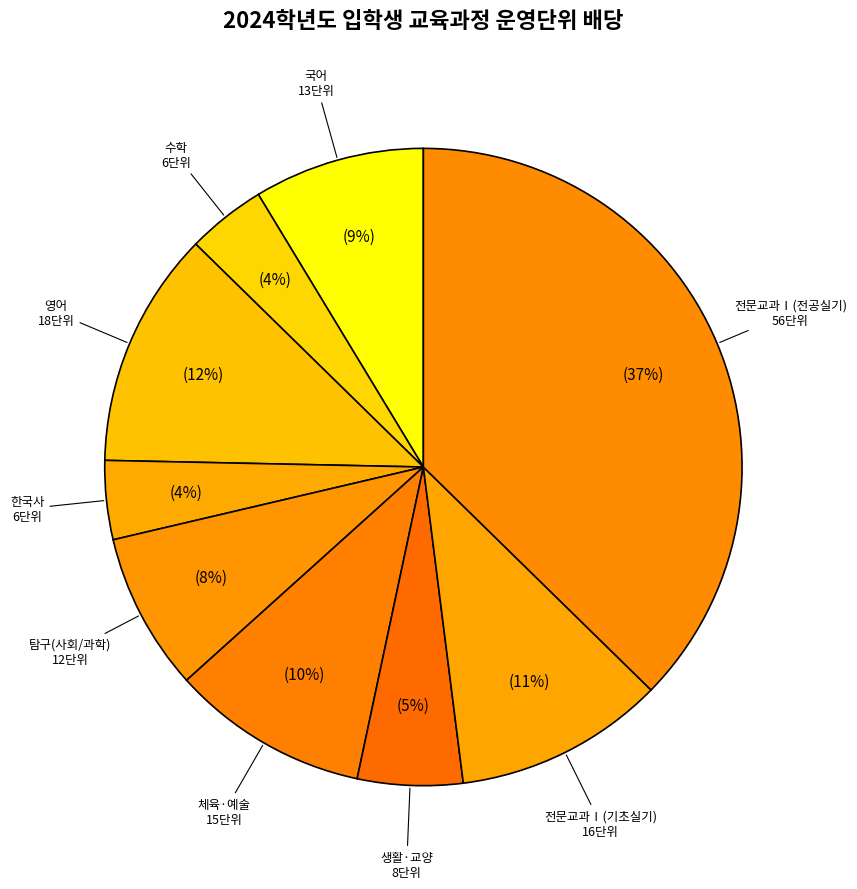

How many slices are in this pie chart?

9